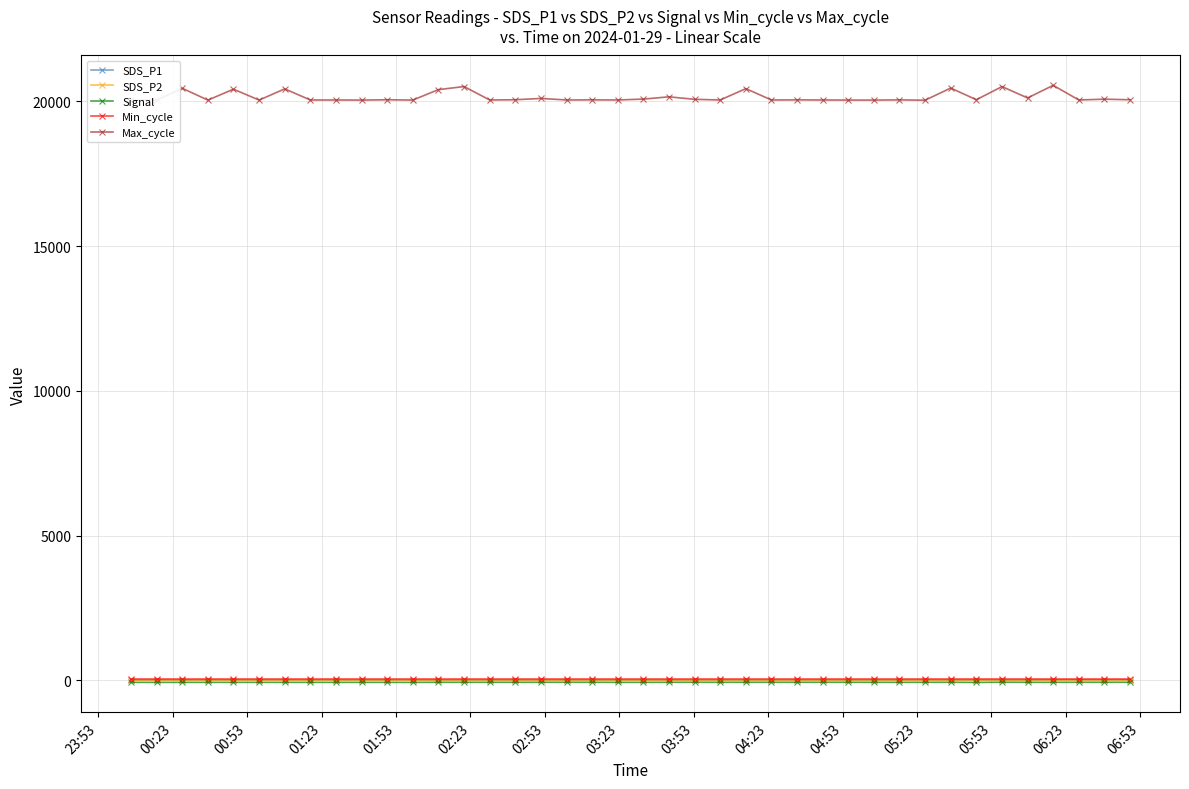

True or false: SDS_P1 and Signal cross at least once.

False